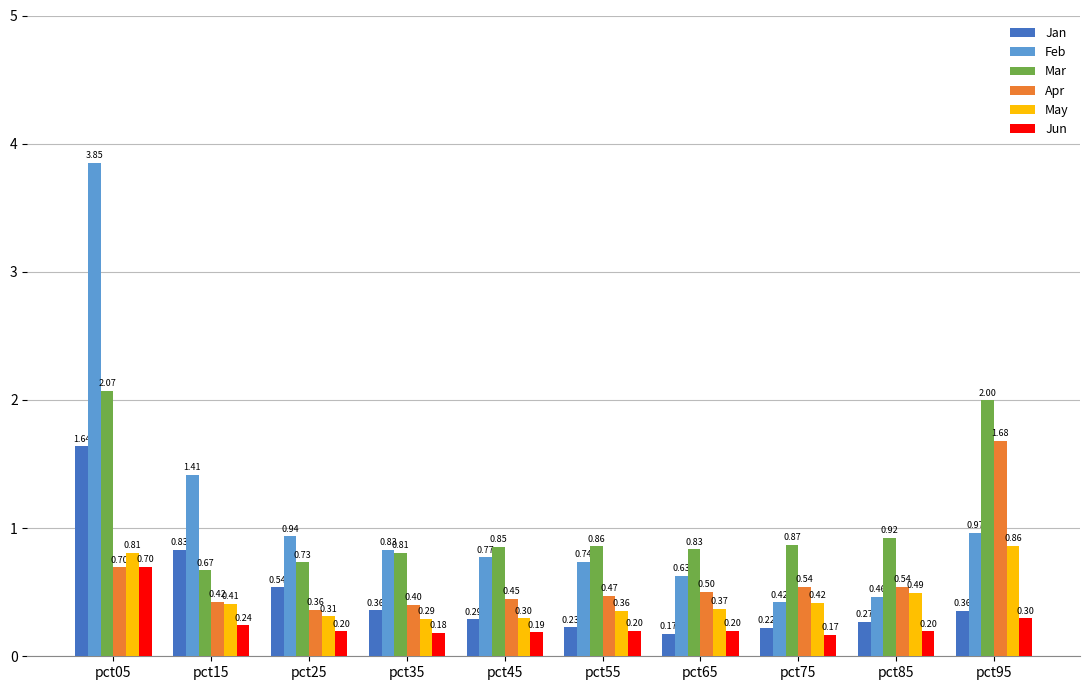

Where is Apr nearest to the value 1?

pct05